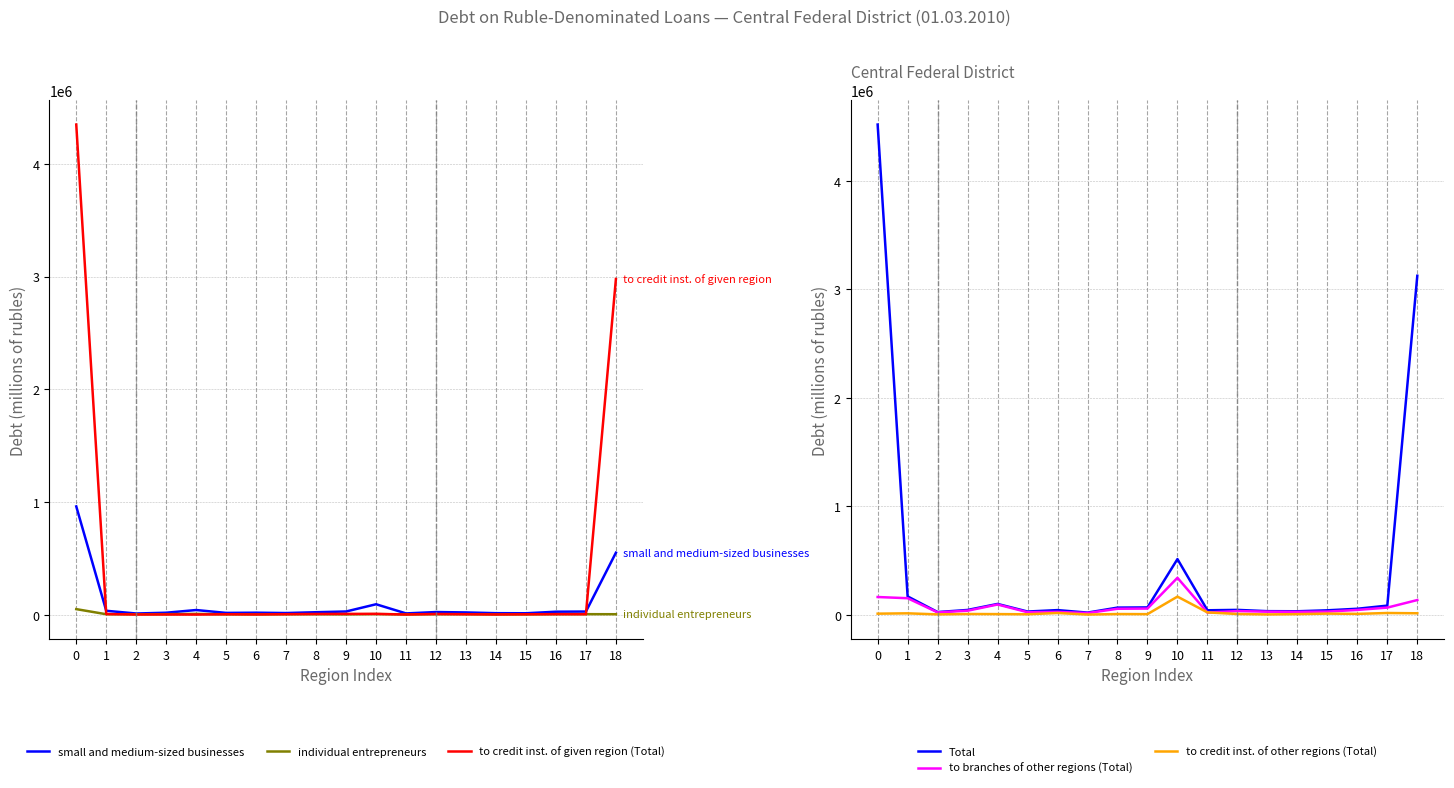

At how many categories does at least one series exceed 3770857?

1